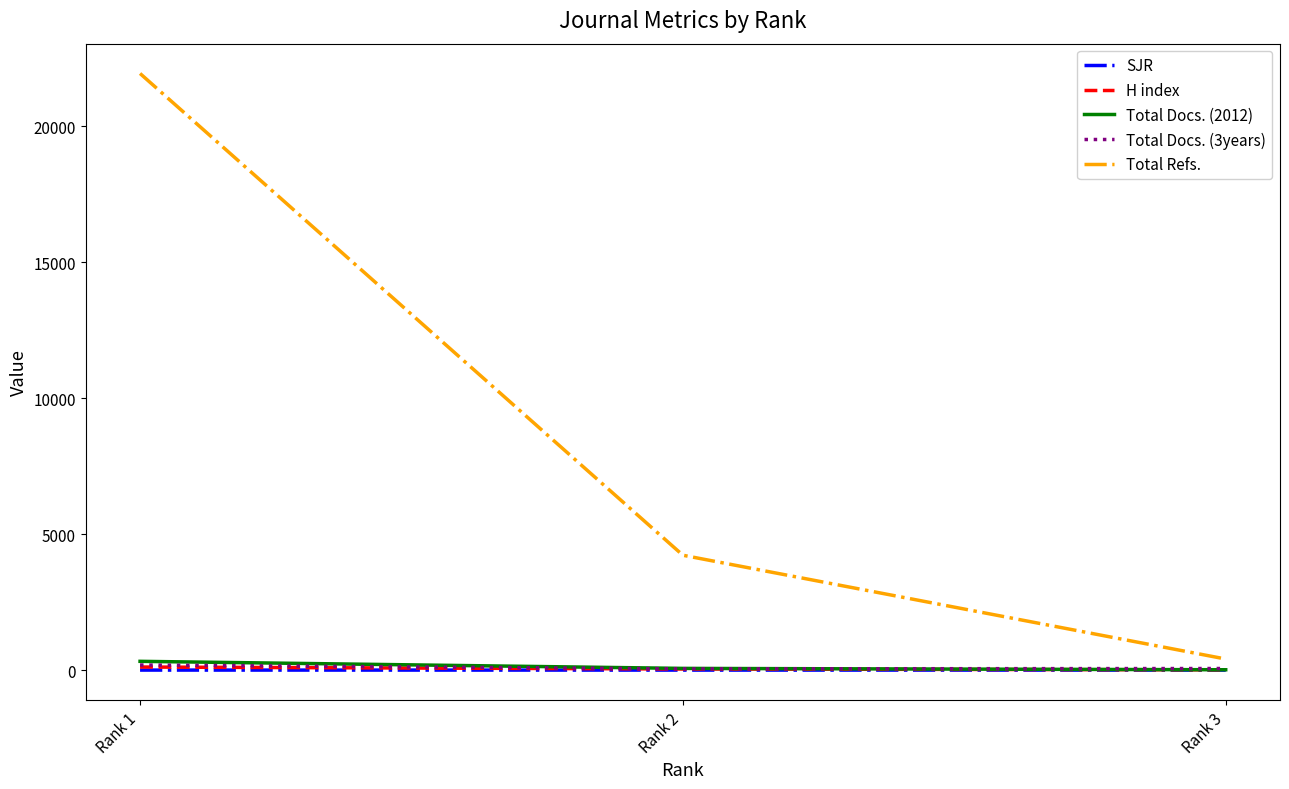

What is the approximate value of Total Docs. (3years) at Rank 3?

59.0